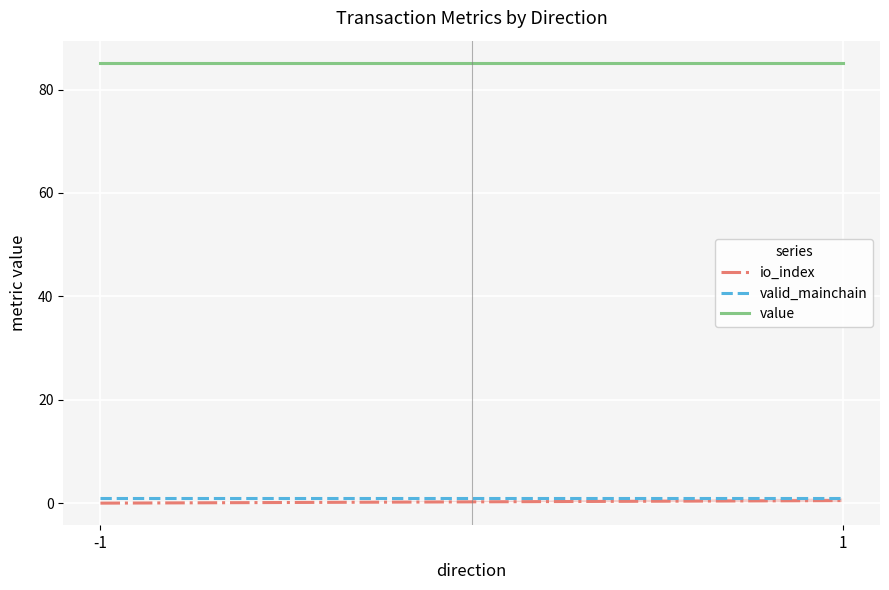

Reading left to right, list all the values displayed in this chart.

io_index: 0.0	0.5
valid_mainchain: 1.0	1.0
value: 85.2	85.2